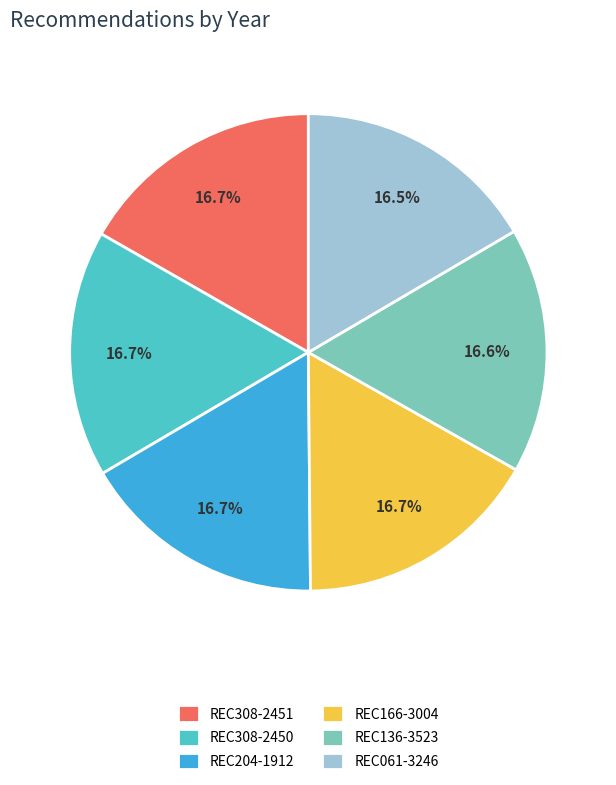

Is it true that REC308-2451 is 17% of the pie?

True